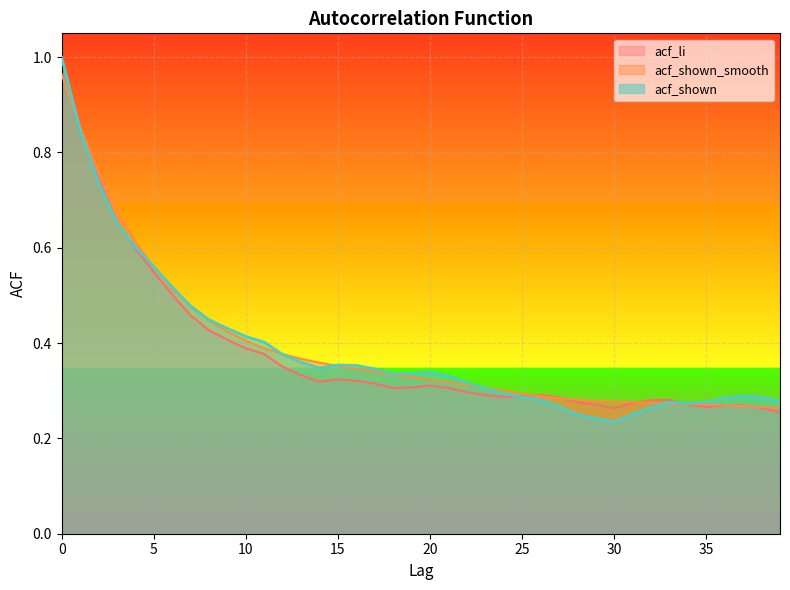

Is it true that acf_shown_smooth equals 0.3 at 33?

True